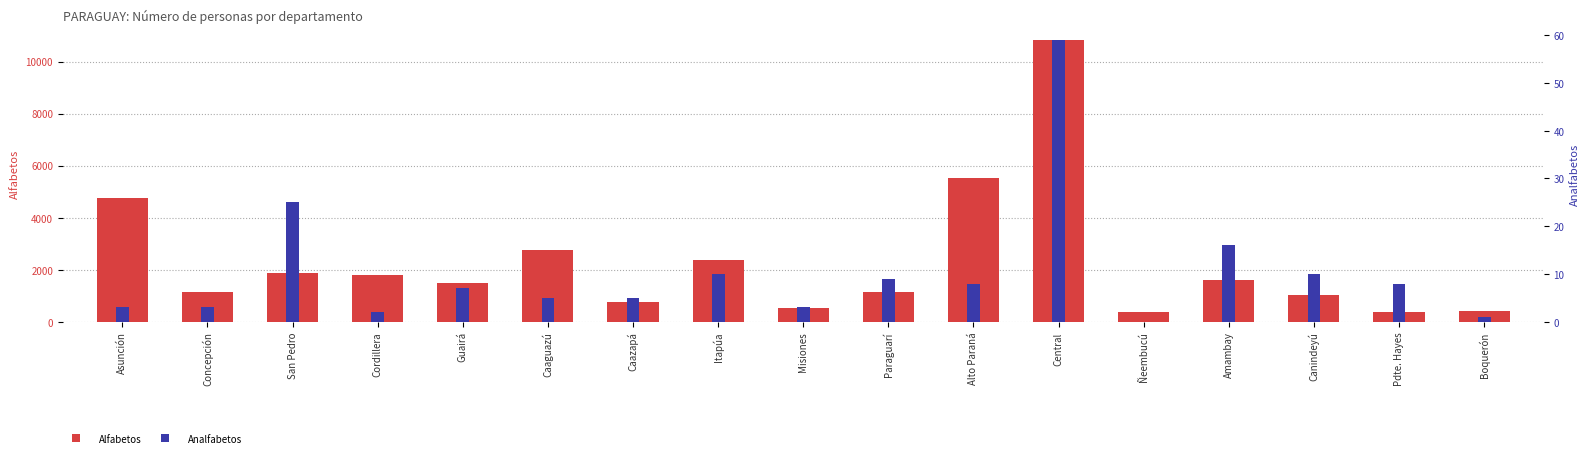

Rank the series at Asunción from highest to lowest value.

Alfabetos, Analfabetos